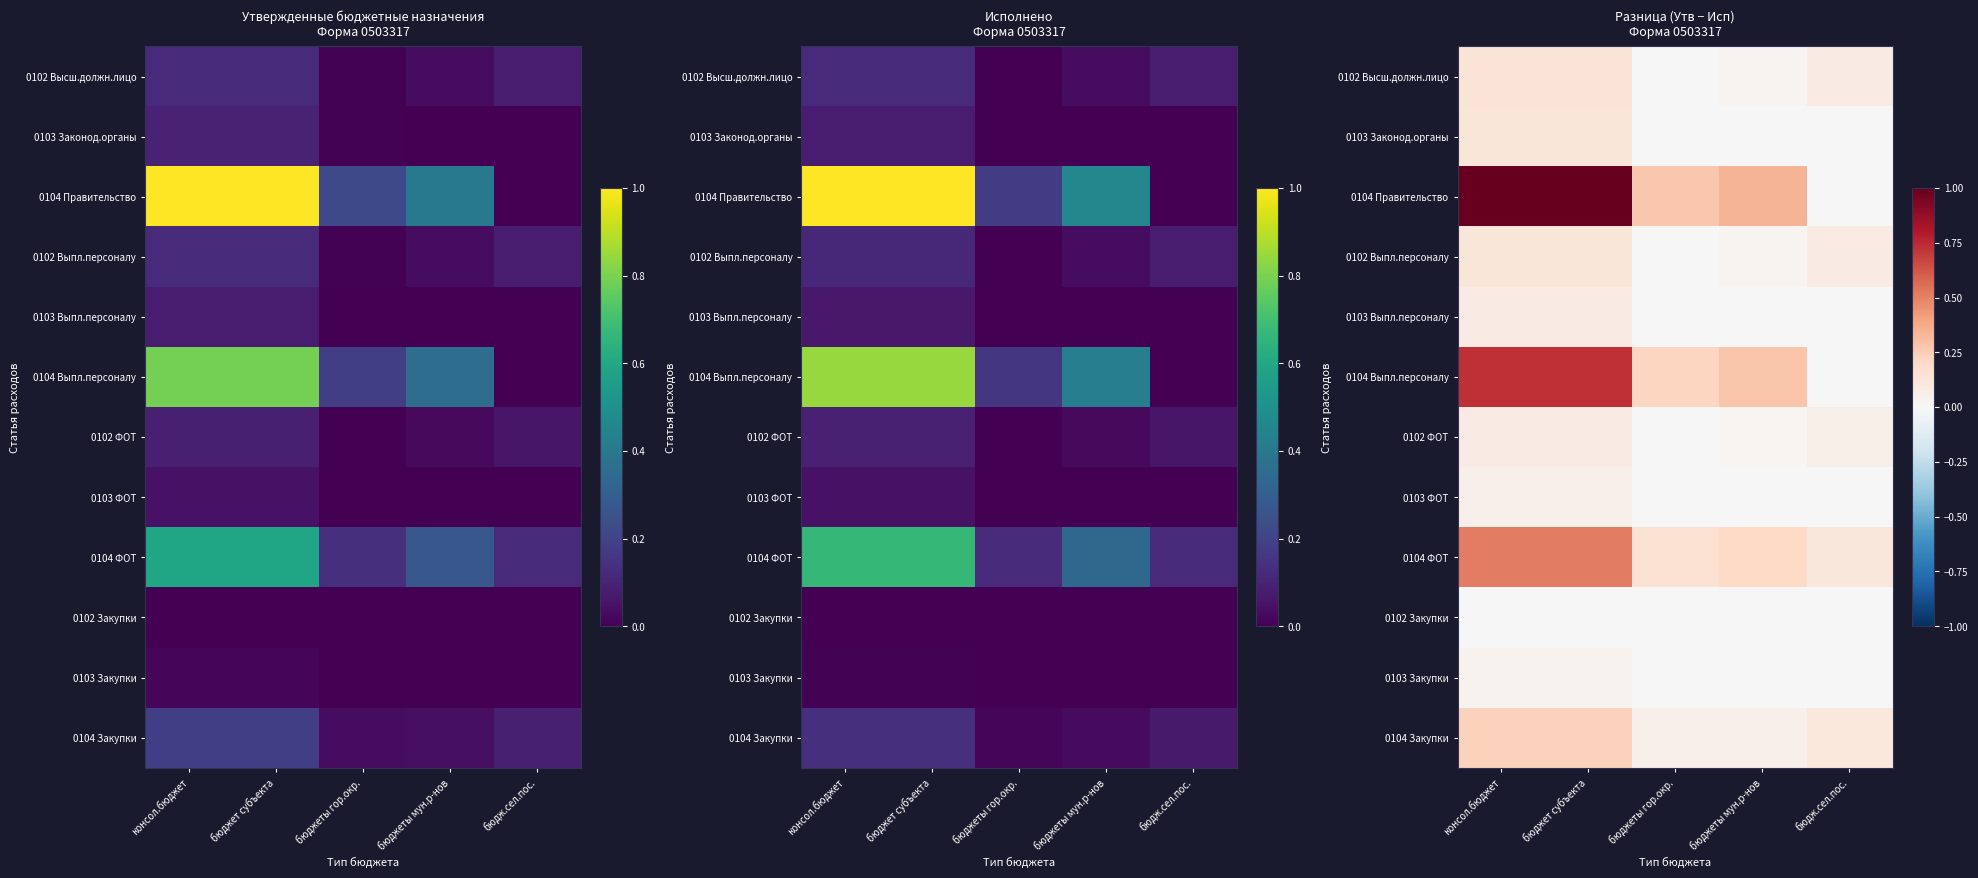

What is the difference between the highest and lowest values at консол.бюджет?

1.0